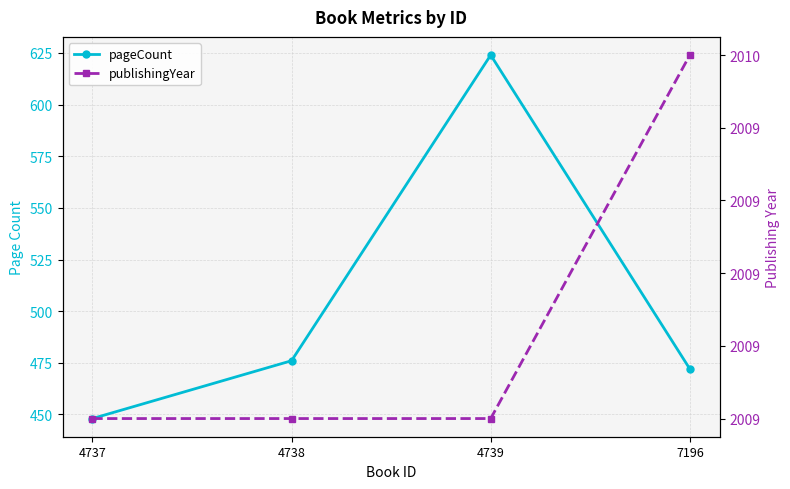

At which label does pageCount first exceed 476?

4739